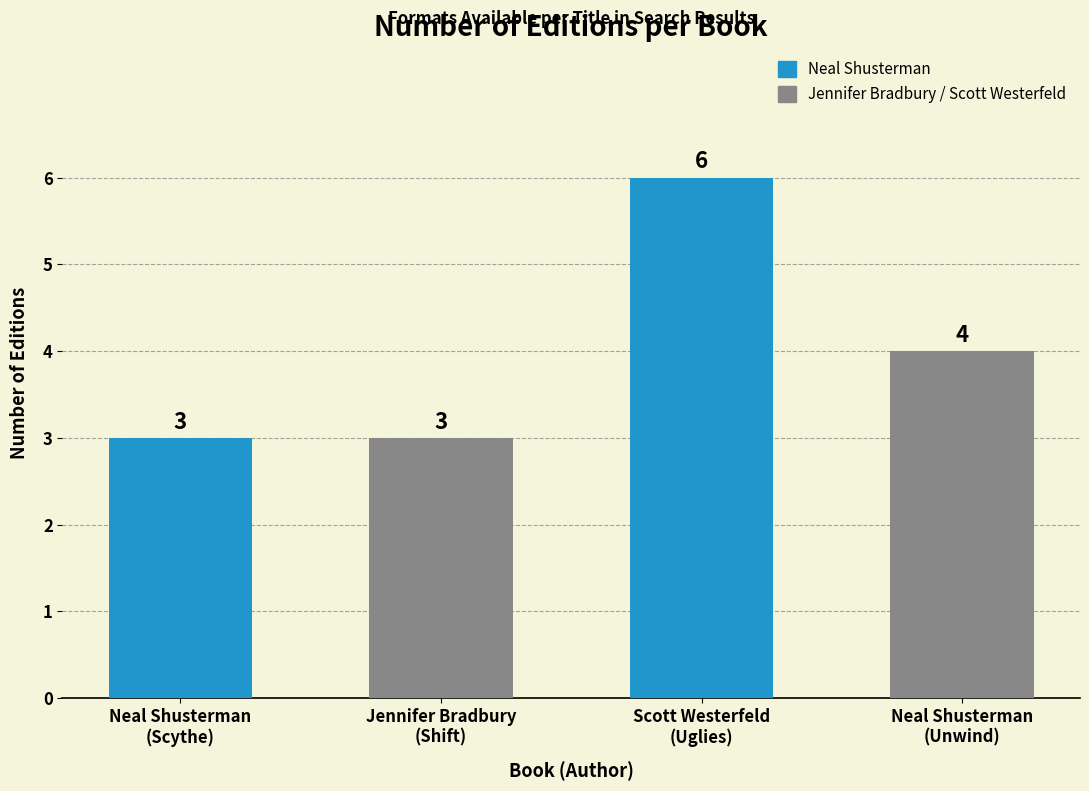

Reading left to right, transcribe all the data shown in this chart.

Neal Shusterman
(Scythe)=3	Jennifer Bradbury
(Shift)=3	Scott Westerfeld
(Uglies)=6	Neal Shusterman
(Unwind)=4